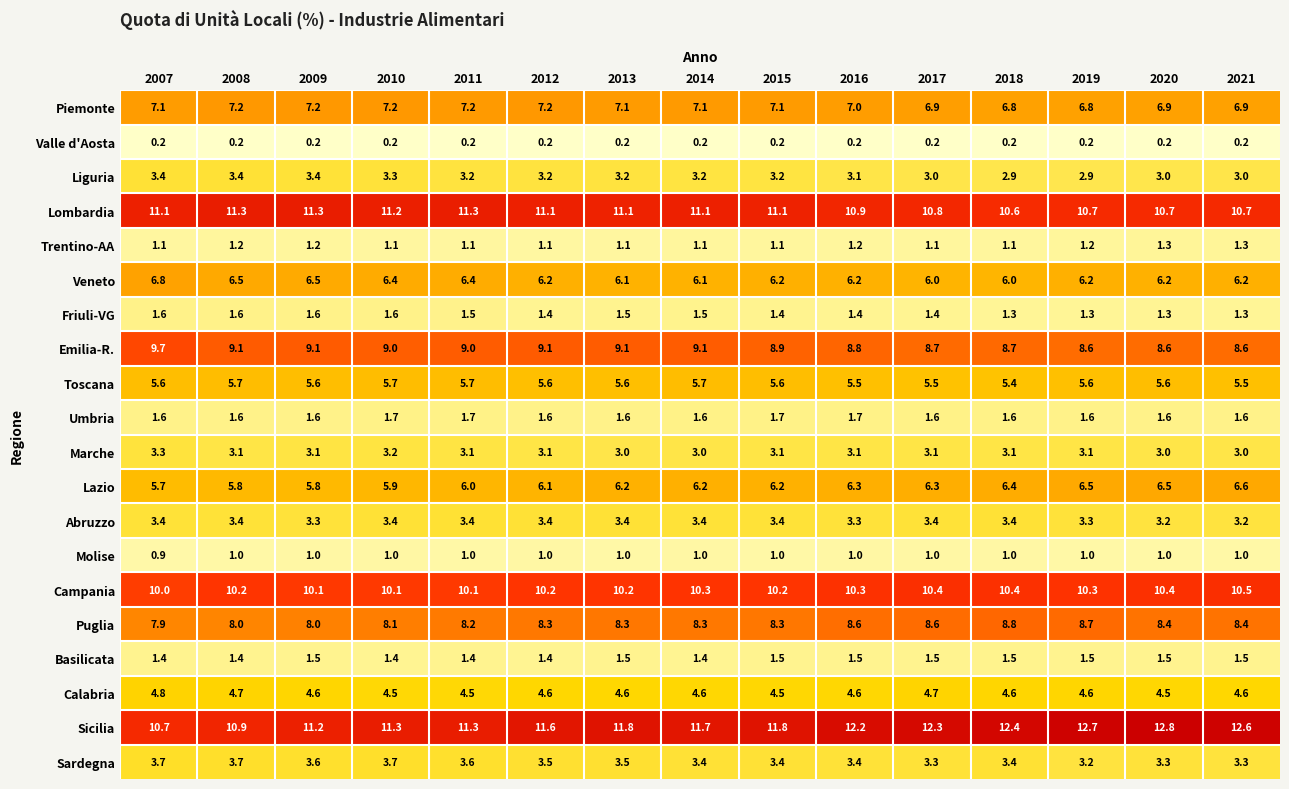

Which series has the widest spread of values?

Sicilia